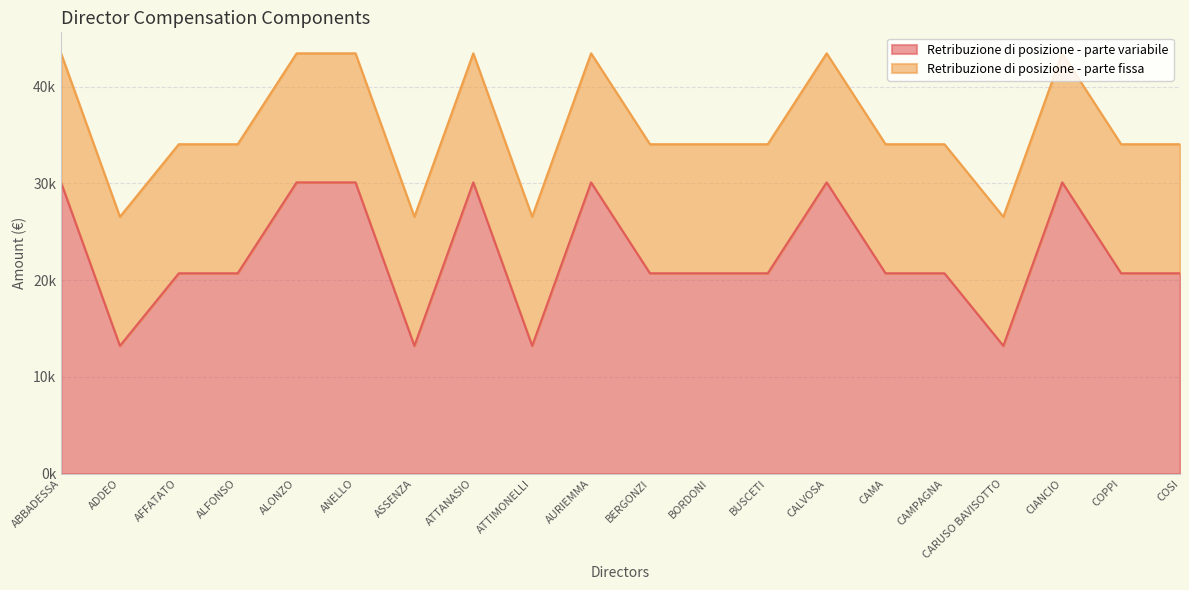

How many points are lower than both their immediate neighbors (excluding endpoints)?

4